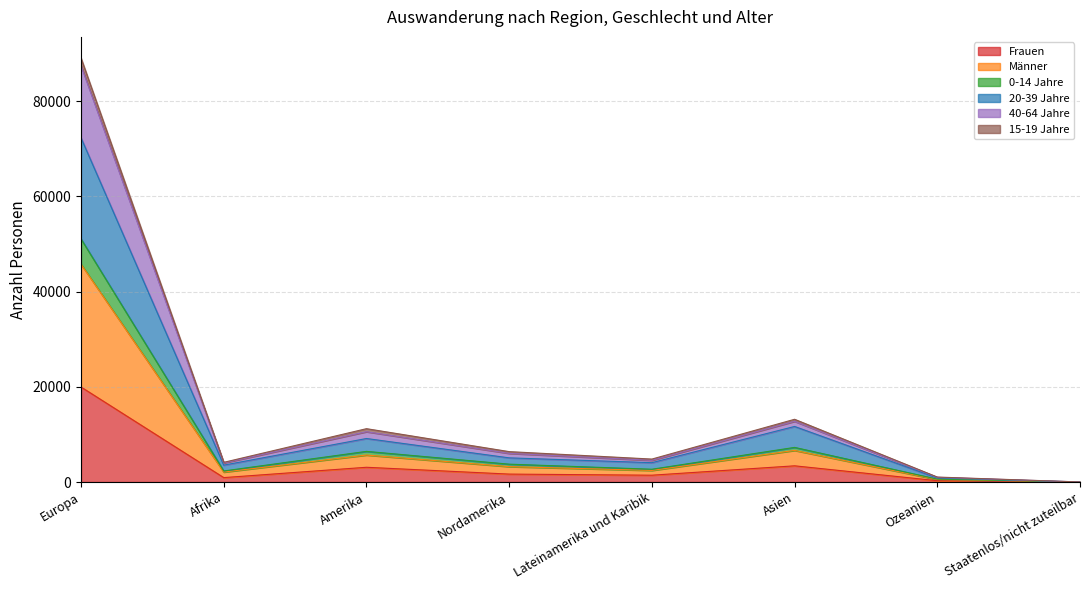

How many lines are shown in the chart?

6